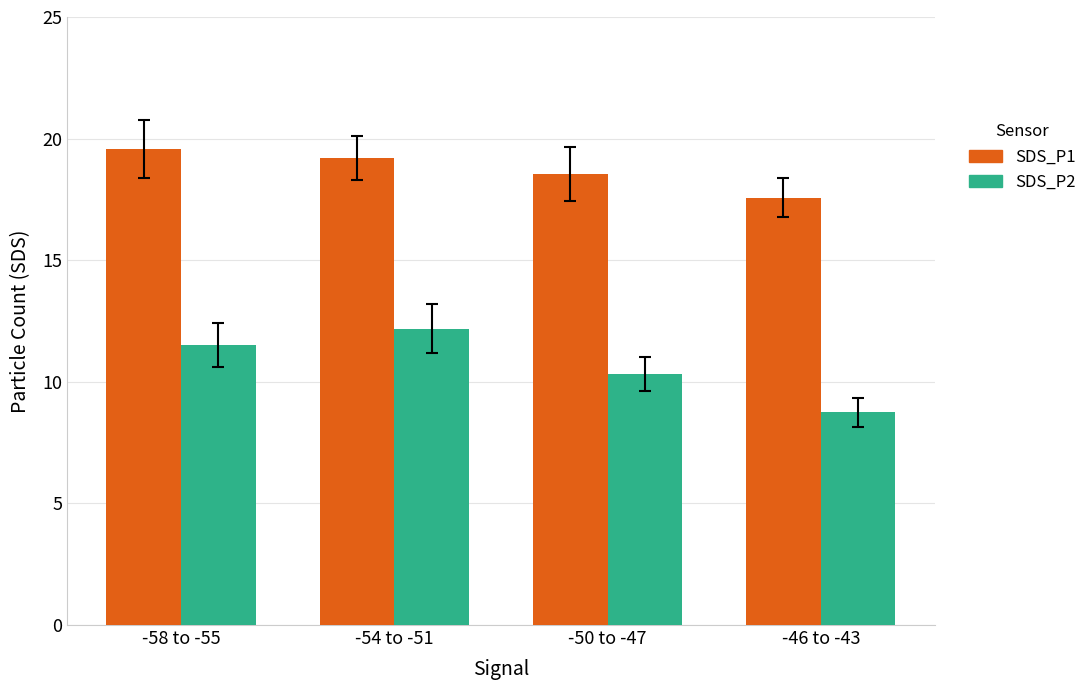

How many distinct data groups are displayed?

2